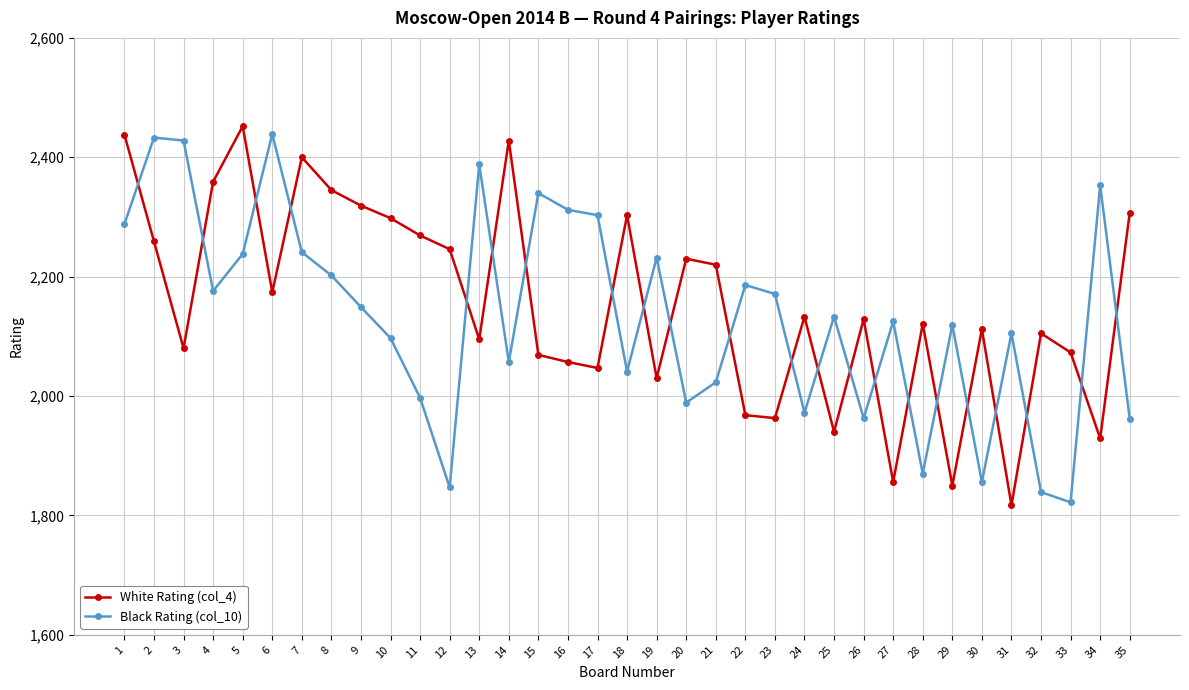

List the series in order of their overall mean, highest first.

White Rating (col_4), Black Rating (col_10)